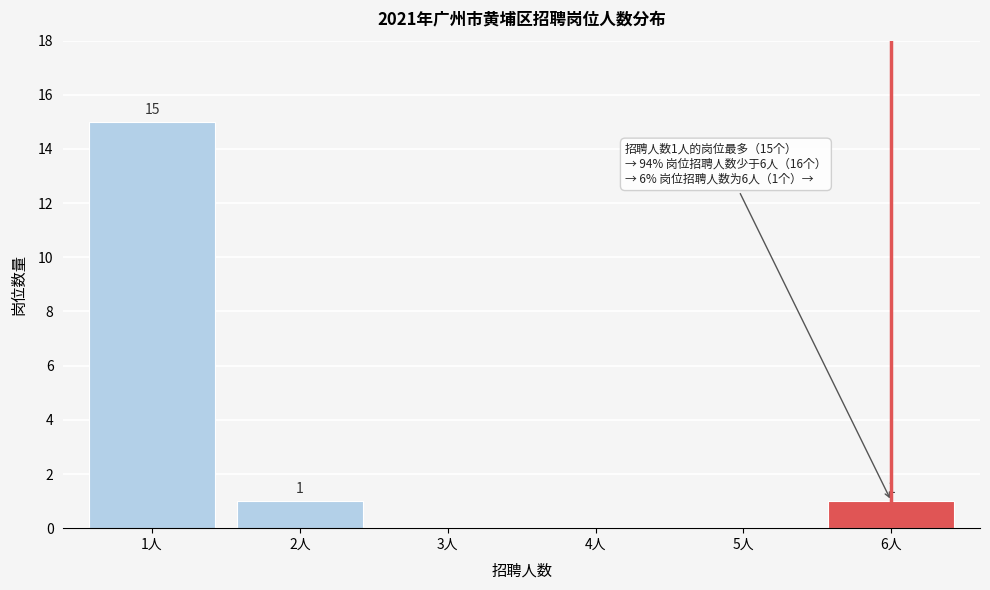

Reading left to right, extract all data points from this chart.

1人=15	2人=1	3人=0	4人=0	5人=0	6人=1